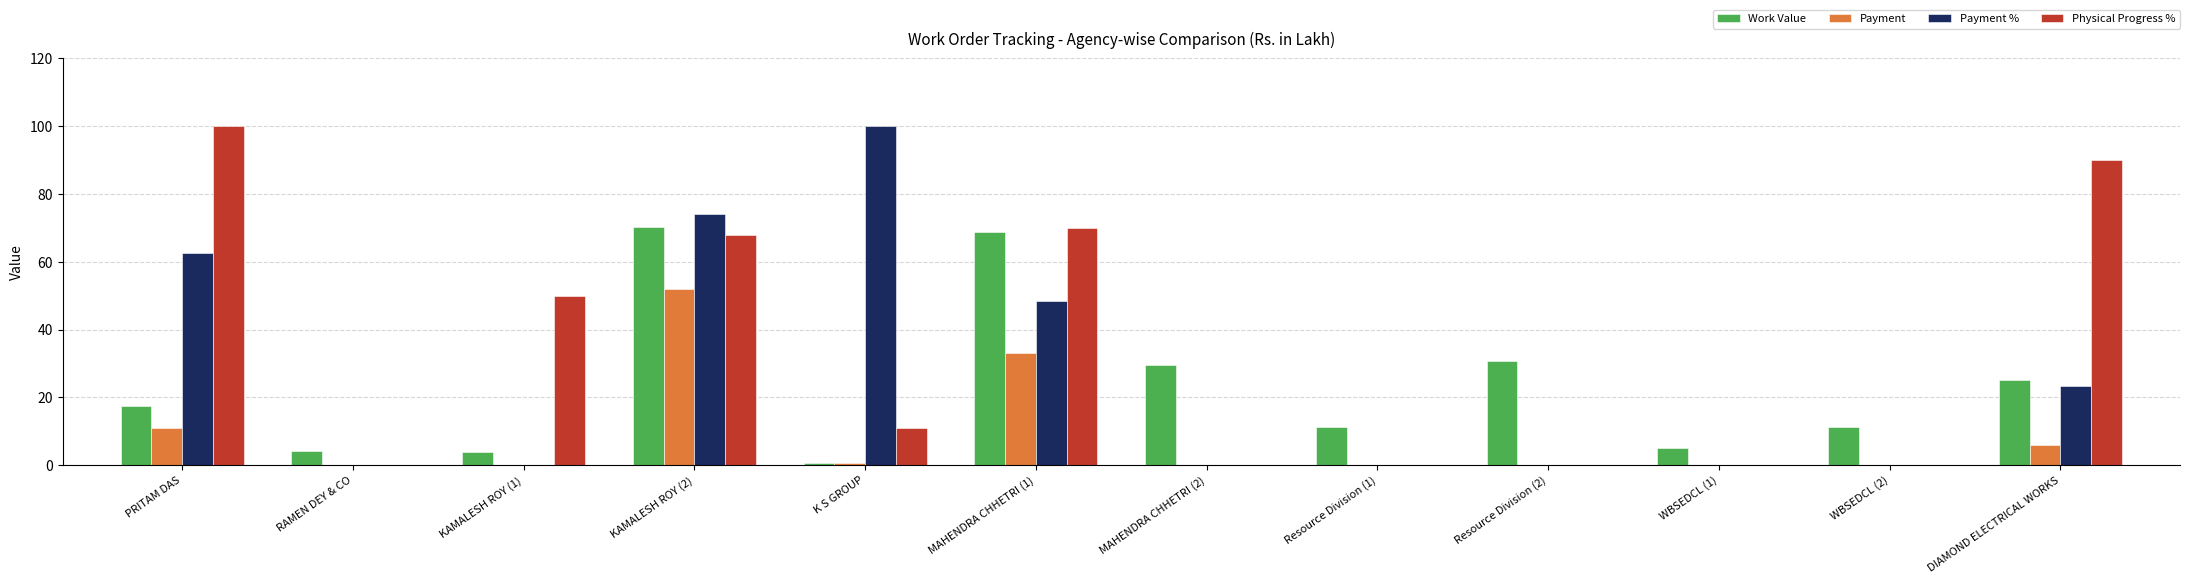

Does the chart contain stacked bars?

No